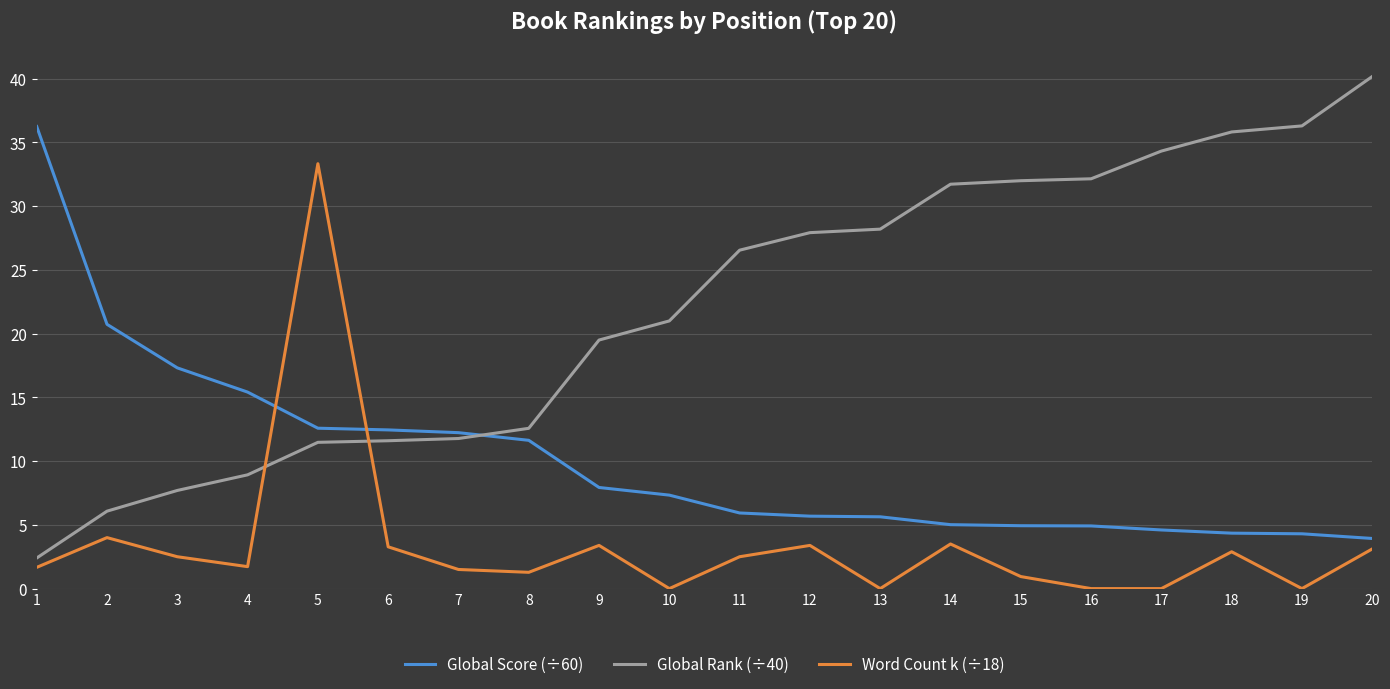

What is the difference between the highest and lowest values at 4?

13.7